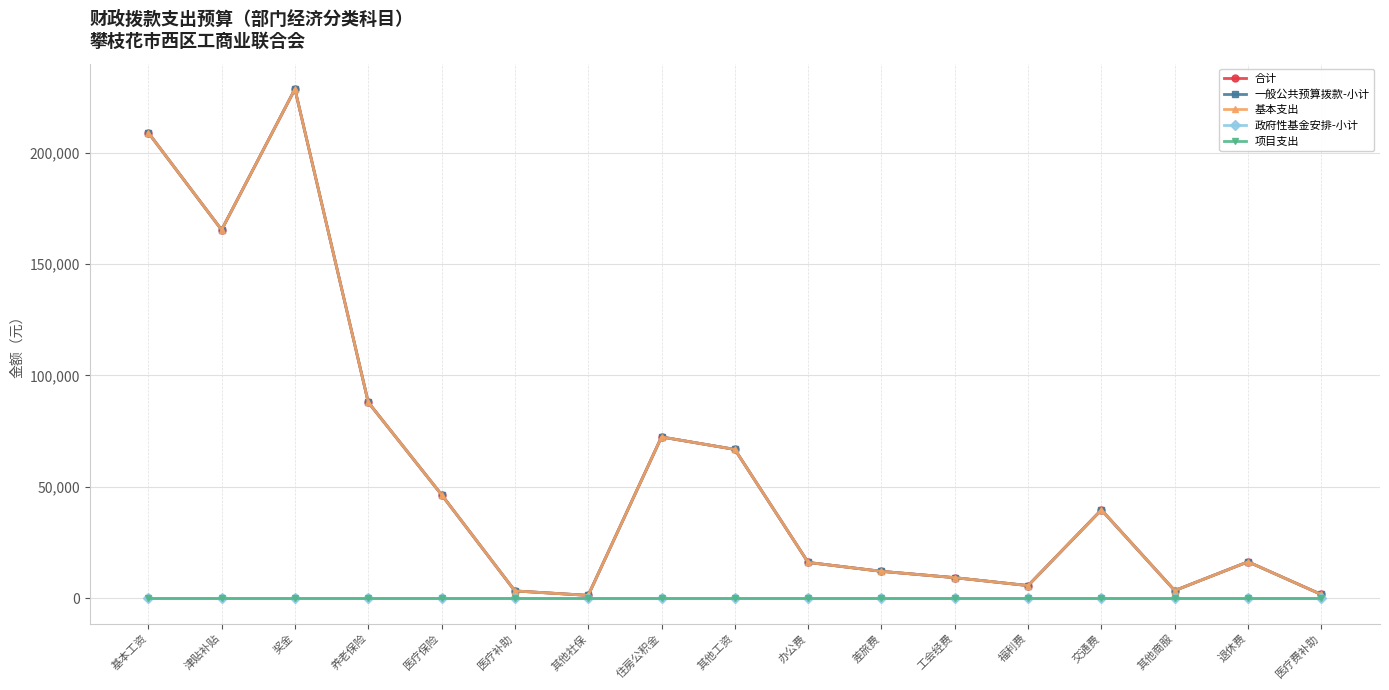

Reading right to left, transcribe all the data shown in this chart.

合计: 医疗费补助=1602.0	退休费=16288.0	其他商服=3367.6	交通费=39600.0	福利费=5602.9	工会经费=9158.1	差旅费=12000.0	办公费=16000.0	其他工资=66745.9	住房公积金=72335.0	其他社保=1205.6	医疗补助=3204.0	医疗保险=46415.2	养老保险=87895.8	奖金=228515.0	津贴补贴=165324.0	基本工资=208956.0
一般公共预算拨款-小计: 医疗费补助=1602.0	退休费=16288.0	其他商服=3367.6	交通费=39600.0	福利费=5602.9	工会经费=9158.1	差旅费=12000.0	办公费=16000.0	其他工资=66745.9	住房公积金=72335.0	其他社保=1205.6	医疗补助=3204.0	医疗保险=46415.2	养老保险=87895.8	奖金=228515.0	津贴补贴=165324.0	基本工资=208956.0
基本支出: 医疗费补助=1602.0	退休费=16288.0	其他商服=3367.6	交通费=39600.0	福利费=5602.9	工会经费=9158.1	差旅费=12000.0	办公费=16000.0	其他工资=66745.9	住房公积金=72335.0	其他社保=1205.6	医疗补助=3204.0	医疗保险=46415.2	养老保险=87895.8	奖金=228515.0	津贴补贴=165324.0	基本工资=208956.0
政府性基金安排-小计: 医疗费补助=0.0	退休费=0.0	其他商服=0.0	交通费=0.0	福利费=0.0	工会经费=0.0	差旅费=0.0	办公费=0.0	其他工资=0.0	住房公积金=0.0	其他社保=0.0	医疗补助=0.0	医疗保险=0.0	养老保险=0.0	奖金=0.0	津贴补贴=0.0	基本工资=0.0
项目支出: 医疗费补助=0.0	退休费=0.0	其他商服=0.0	交通费=0.0	福利费=0.0	工会经费=0.0	差旅费=0.0	办公费=0.0	其他工资=0.0	住房公积金=0.0	其他社保=0.0	医疗补助=0.0	医疗保险=0.0	养老保险=0.0	奖金=0.0	津贴补贴=0.0	基本工资=0.0